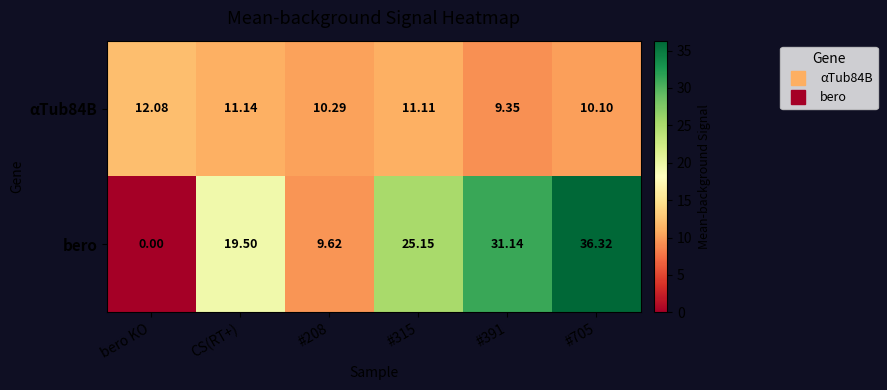

Which series changed the most between bero KO and CS(RT+)?

bero